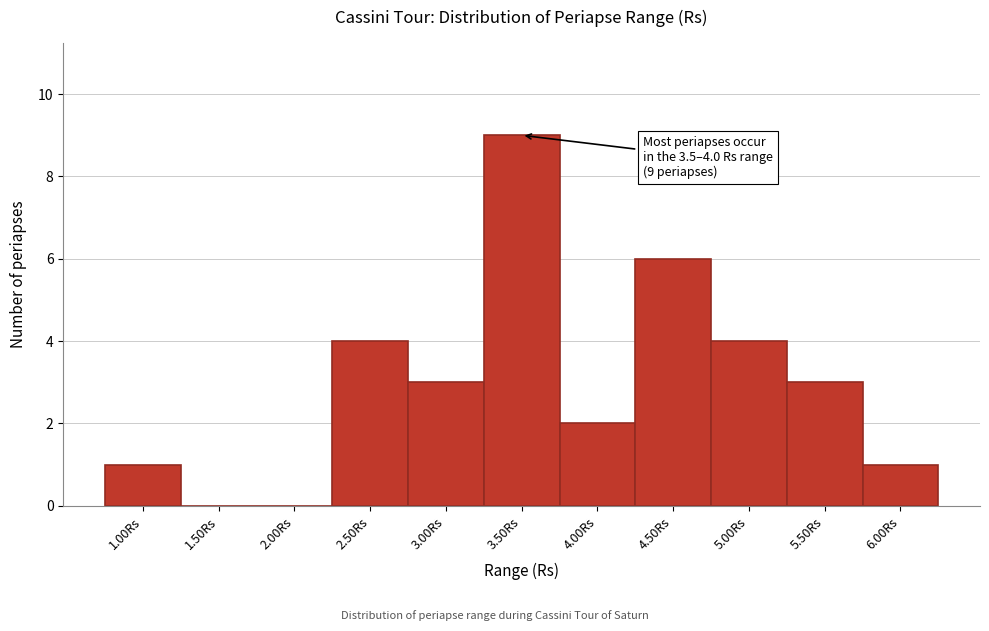

Reading left to right, list all the values displayed in this chart.

1.00Rs=1	1.50Rs=0	2.00Rs=0	2.50Rs=4	3.00Rs=3	3.50Rs=9	4.00Rs=2	4.50Rs=6	5.00Rs=4	5.50Rs=3	6.00Rs=1